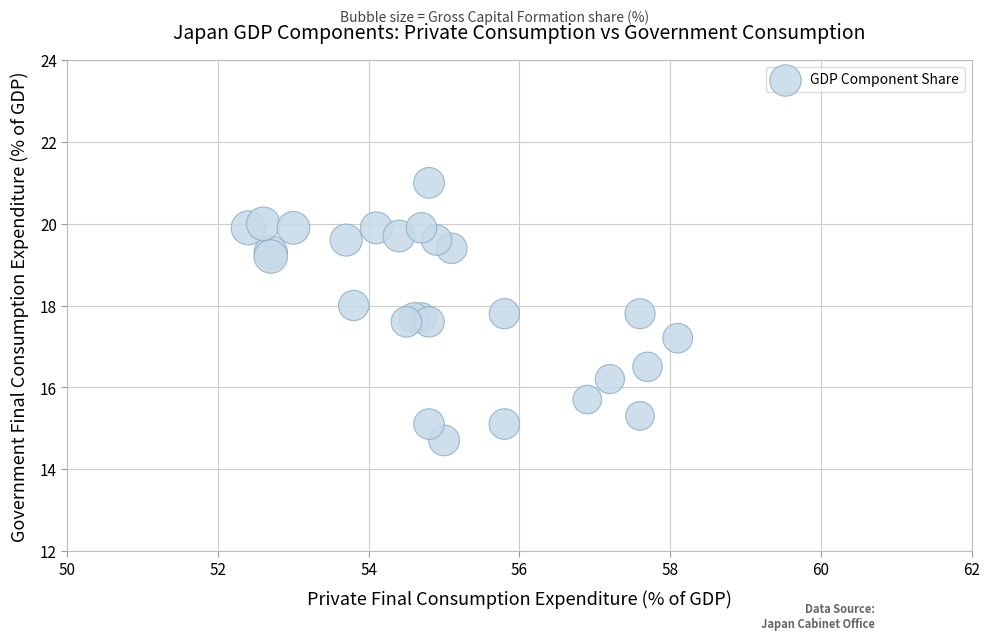

What Y value in the scatter plot is closest to 17?

17.2